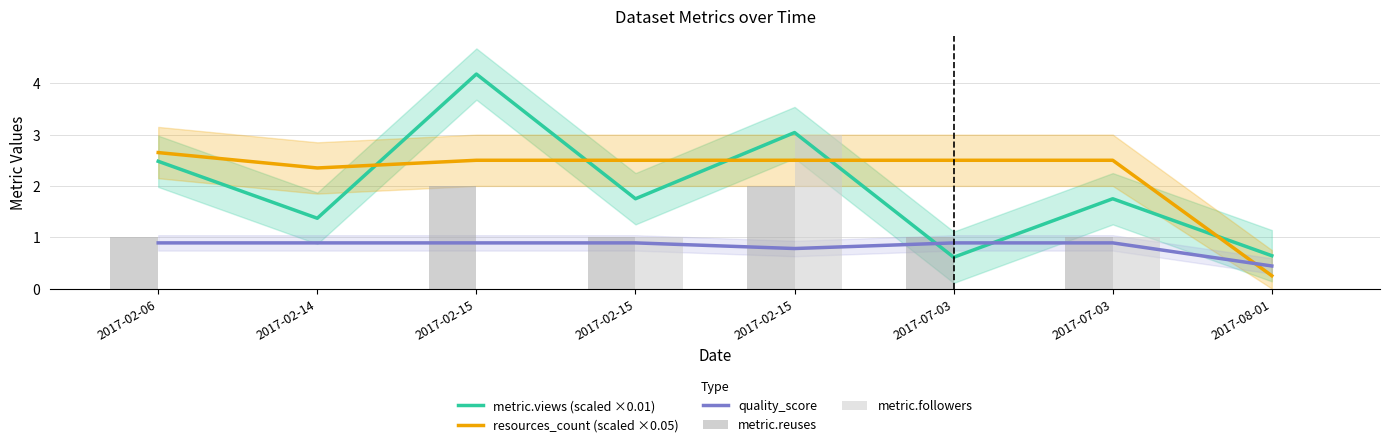

At which category is the sum across all series the highest?

2017-02-15